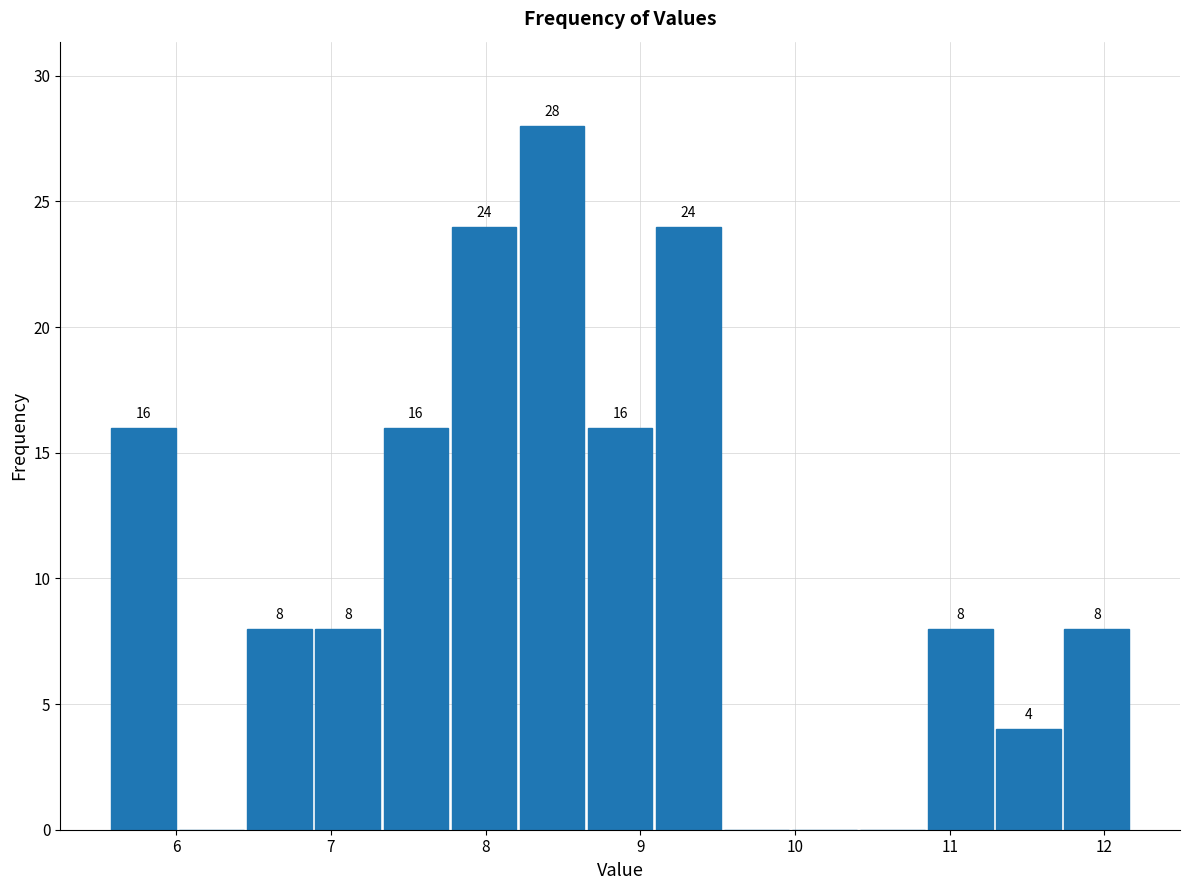

Which range on the x-axis has the tallest bar?

8.21 to 8.65